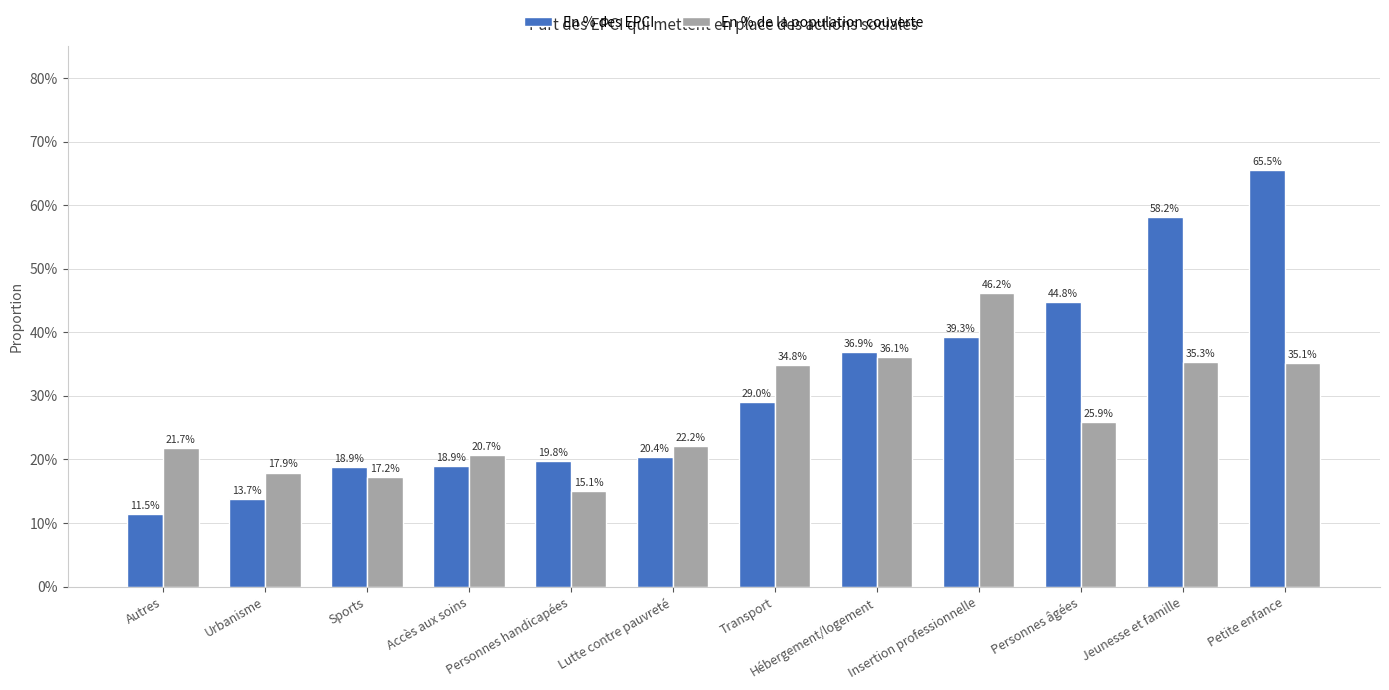

How many En % des EPCI values are between 0 and 1?

12